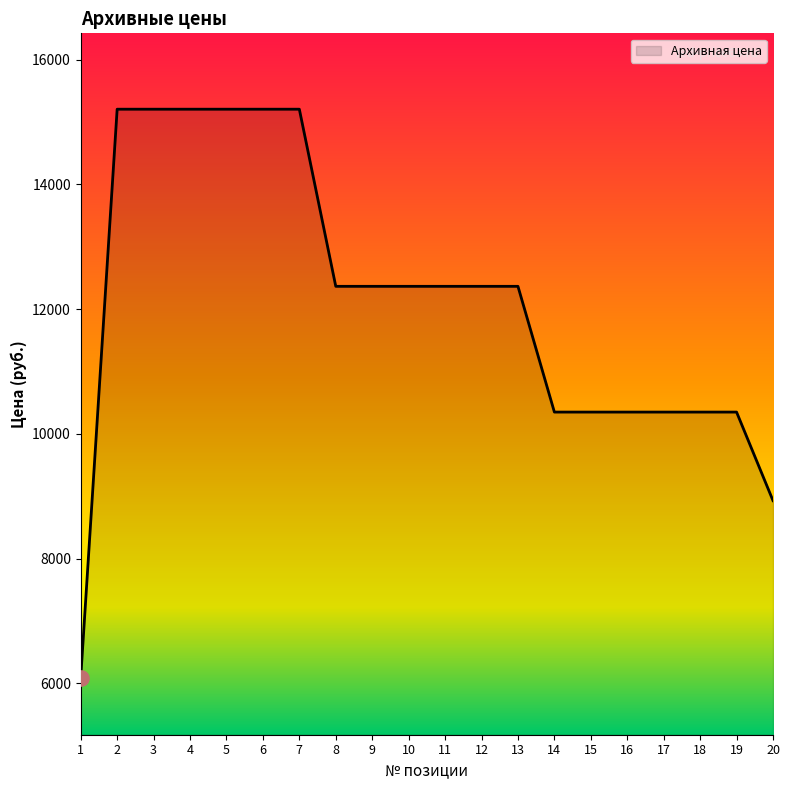

What is the change in value from 11 to 15?

-2016.4